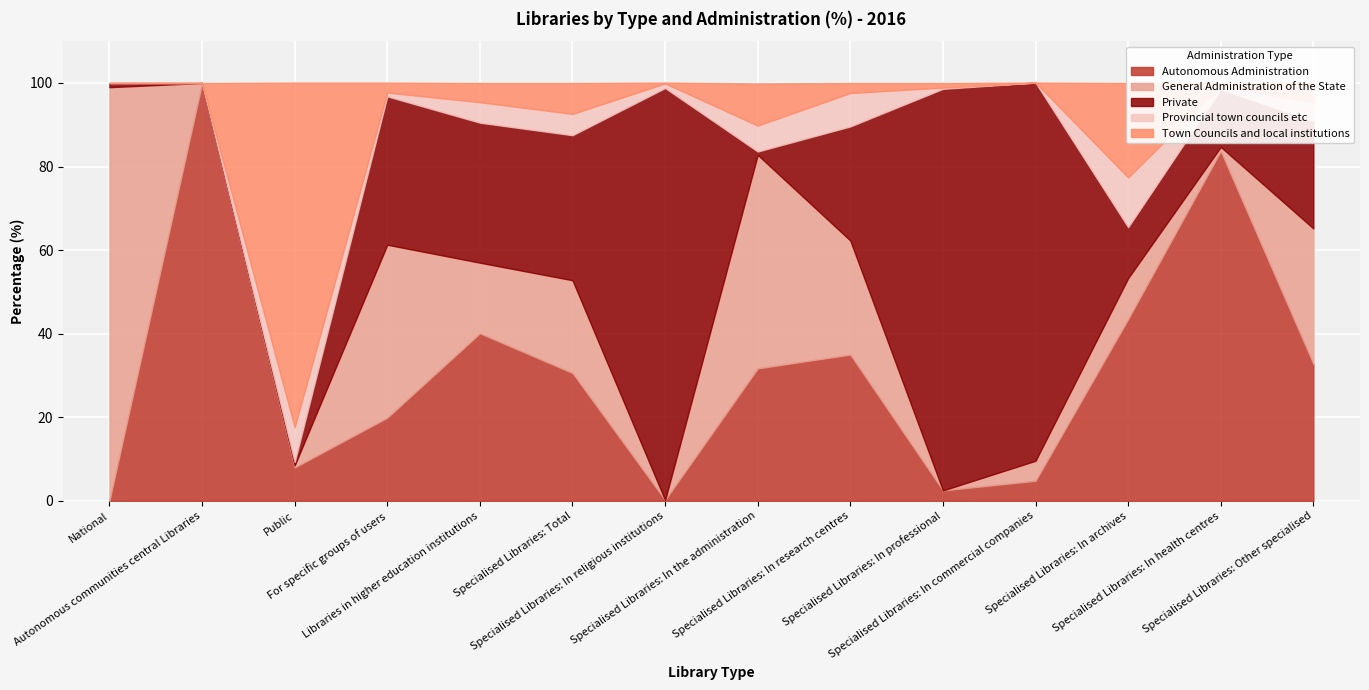

What position from the right is Specialised Libraries: Total?

9